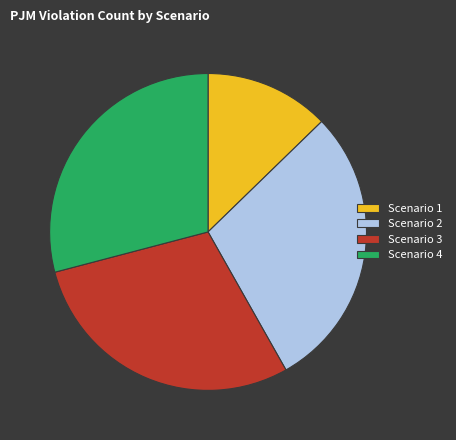

Is it true that Scenario 2 is 22% of the pie?

False